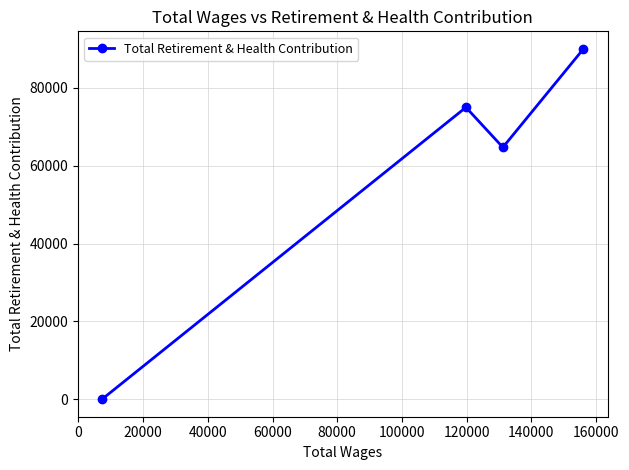

What is the greatest value displayed?

90053